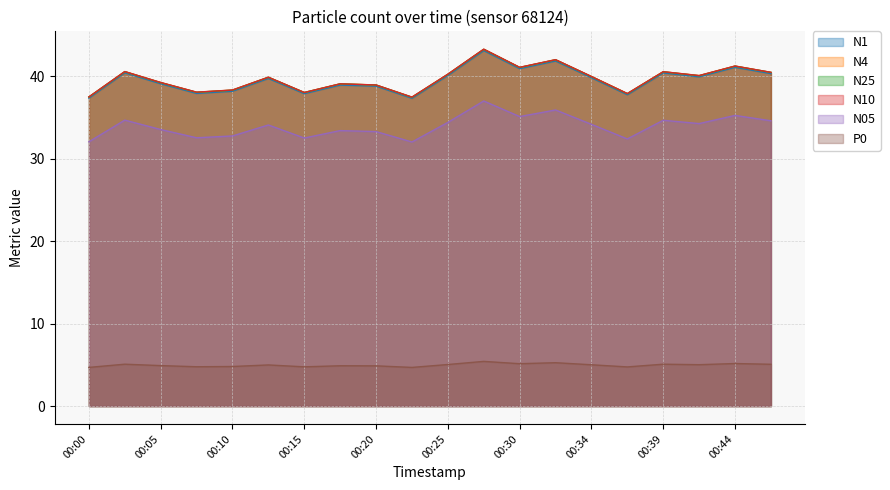

Is the value of N05 at 00:44 greater than the value of N1 at 00:17?

No